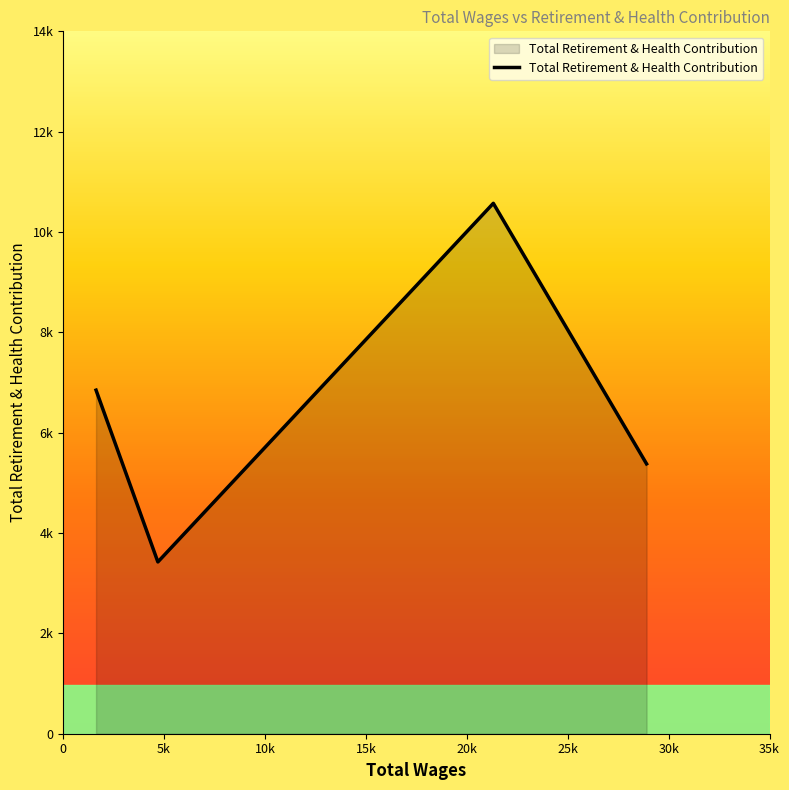

Does the chart have visible grid lines?

No